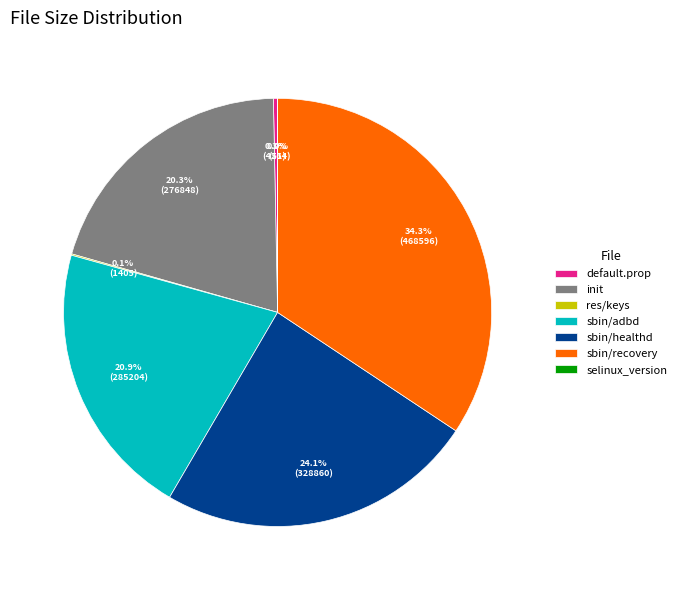

Is the sum of sbin/adbd and sbin/healthd greater than half?

No